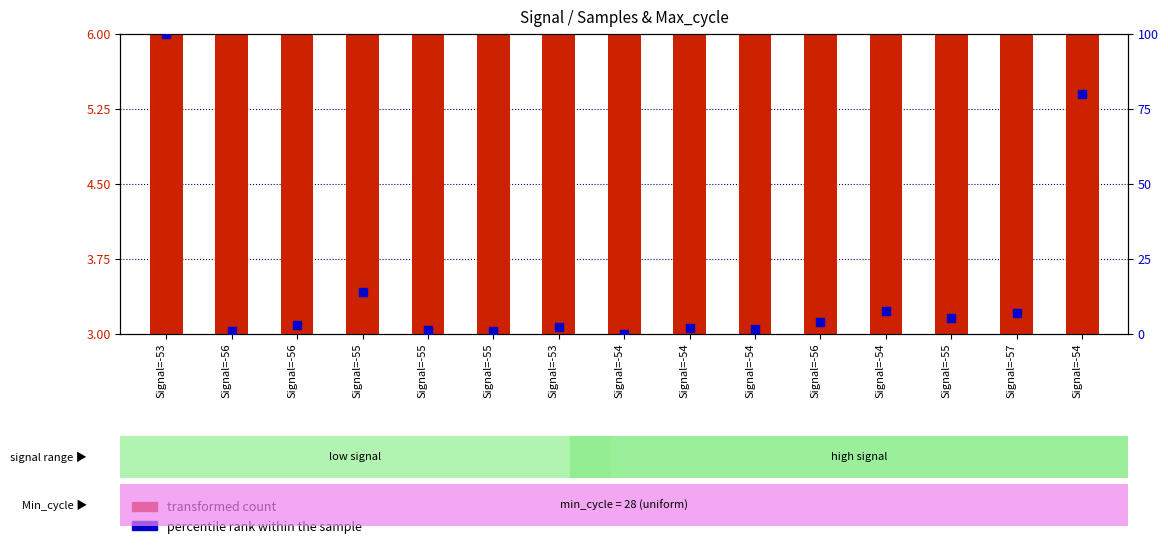

Is the value of percentile rank within the sample at Signal=-54 greater than the value of transformed count at Signal=-55?

No